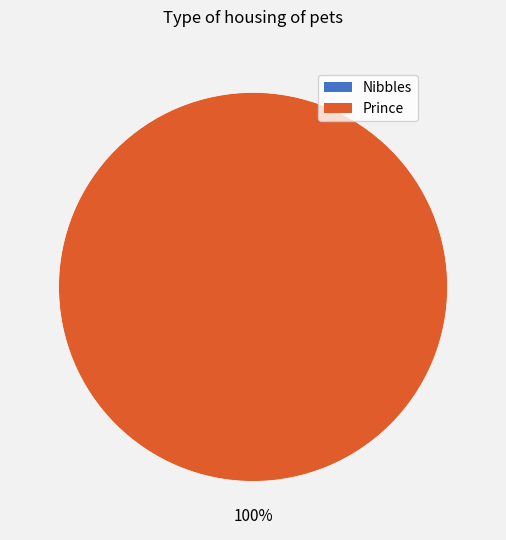

Which slice represents more than half of the pie?

Prince